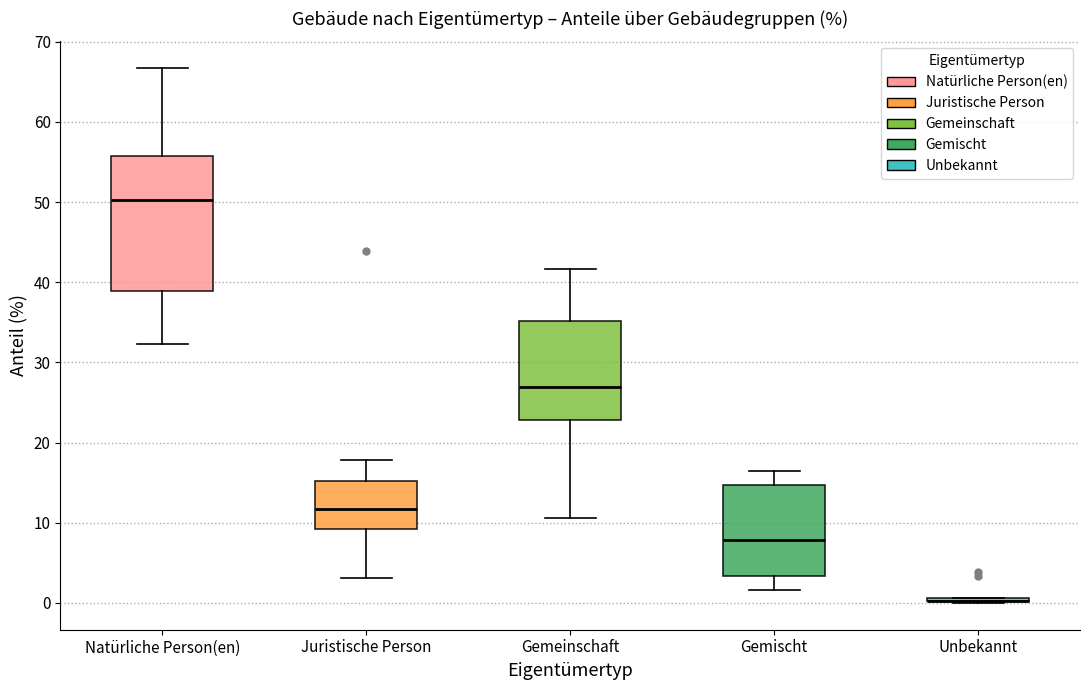

Which box is the tallest, from its lower edge to its upper edge?

Natürliche Person(en)